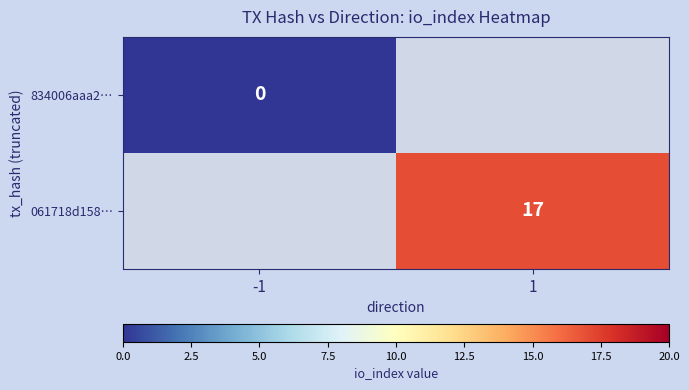

Is the value of 834006aaa2… at -1 greater than the value of 061718d158… at 1?

No